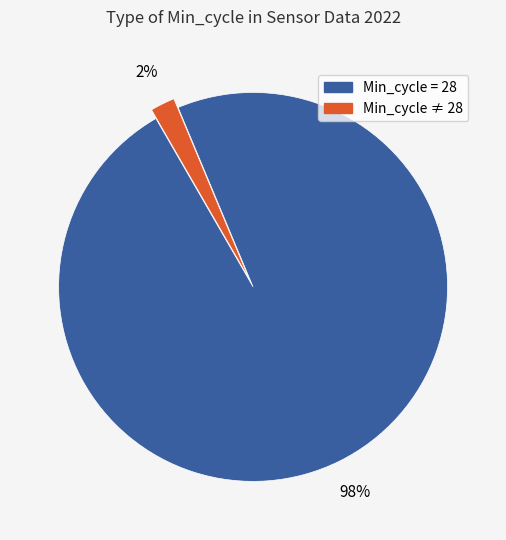

Which has a higher value, Min_cycle = 28 or Min_cycle ≠ 28?

Min_cycle = 28